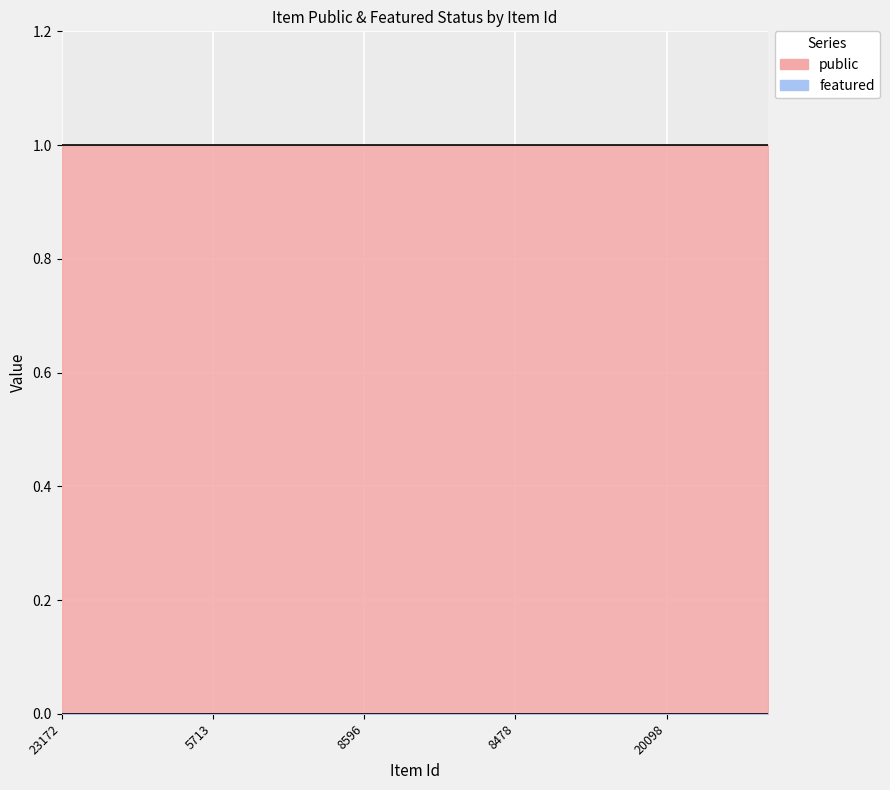

What is the label of the 11th point from the left?

20237